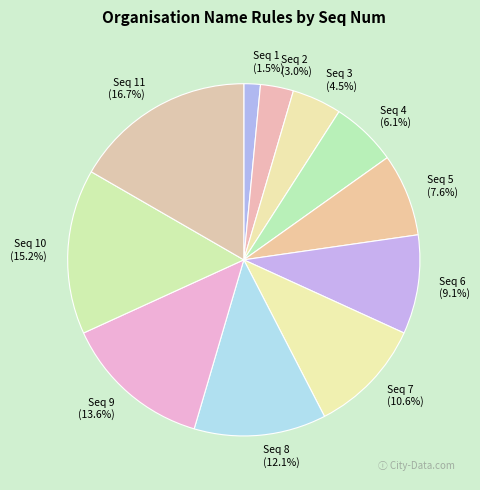

What percentage is NOT represented by Seq 3?

95.5%